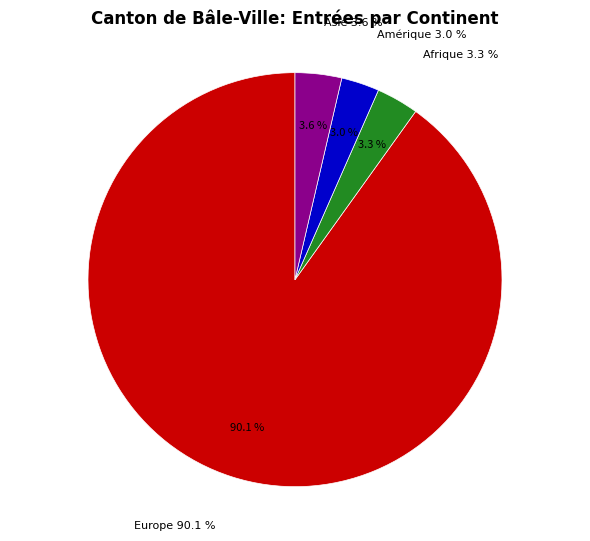

Between Asie and Afrique, which is larger?

Asie